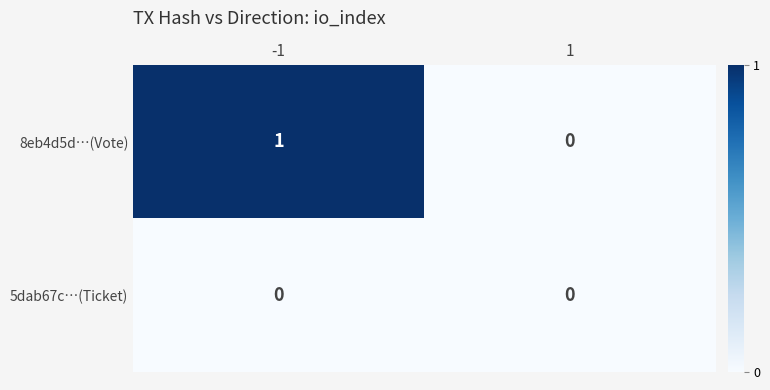

Rank the series by their maximum value, from lowest to highest.

5dab67c…(Ticket), 8eb4d5d…(Vote)